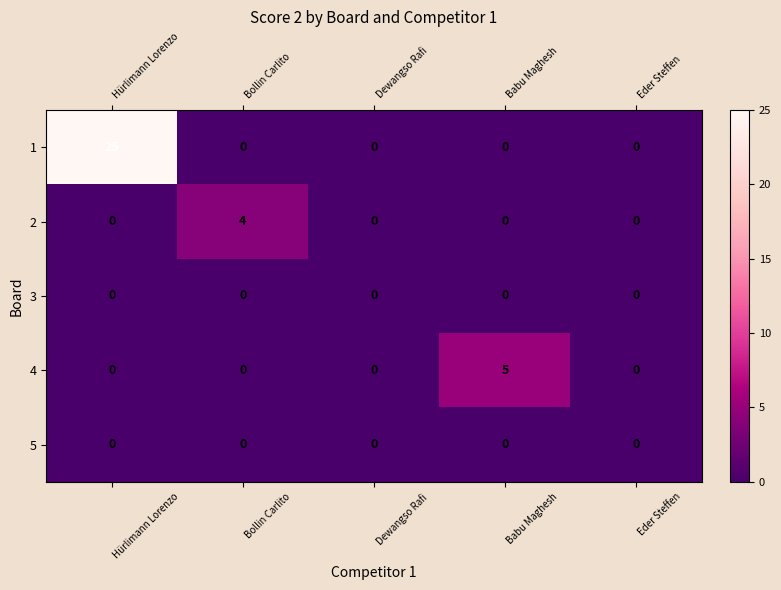

What is the total value across all series at Bollin Carlito?

4